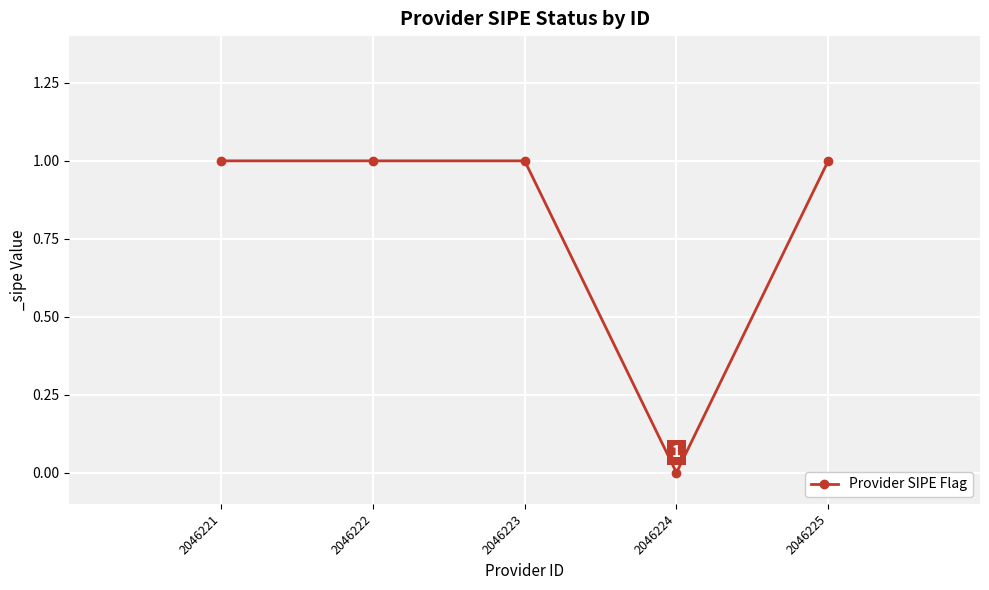

Does the chart display data point markers on the line(s)?

Yes